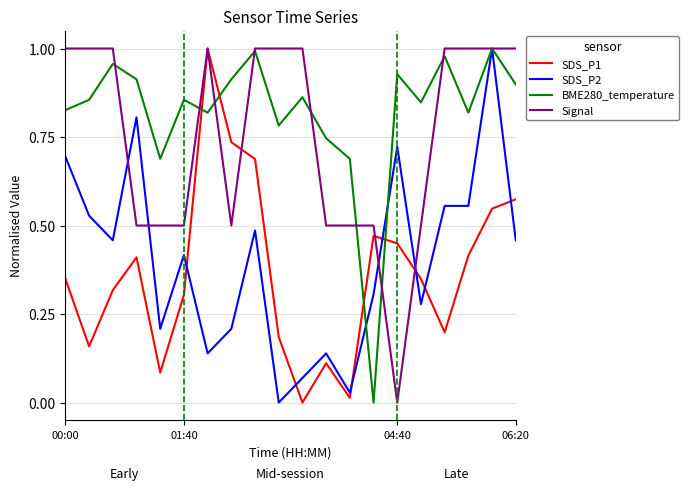

Which series has the largest total across all categories?

BME280_temperature